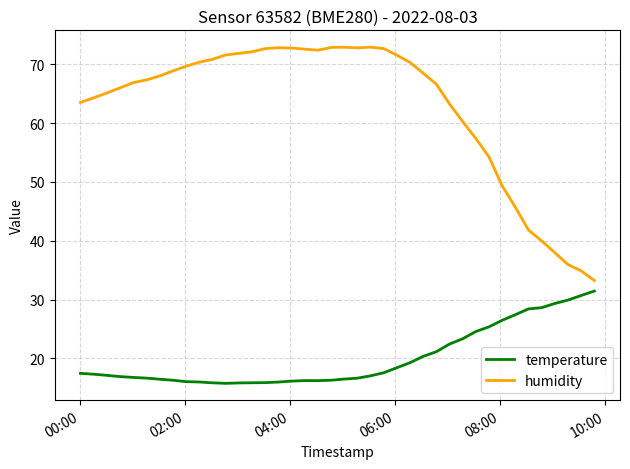

True or false: temperature and humidity intersect in this chart.

False